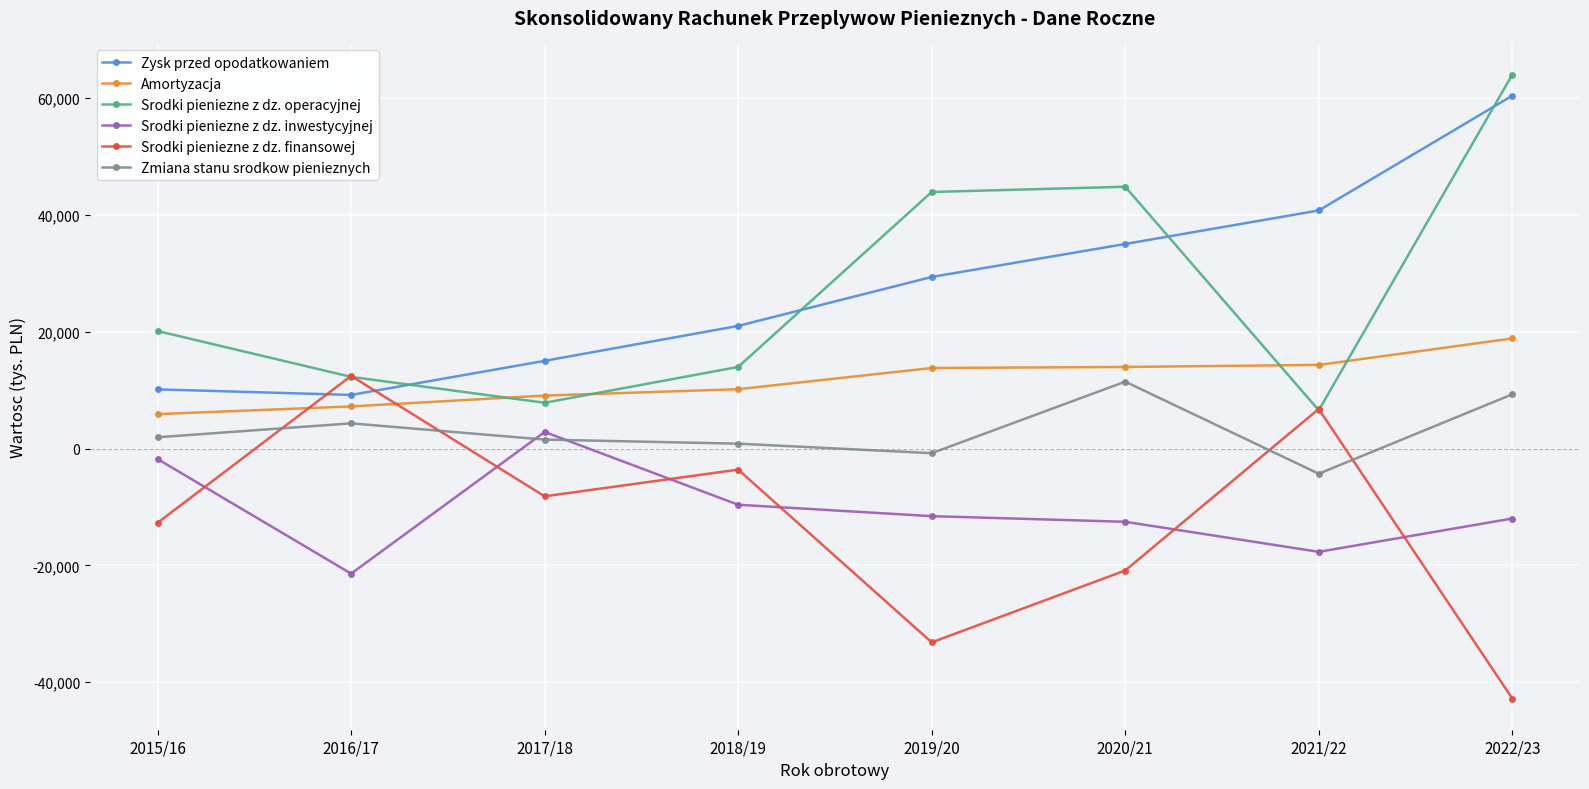

What is the sum of all Srodki pieniezne z dz. operacyjnej values?

213718